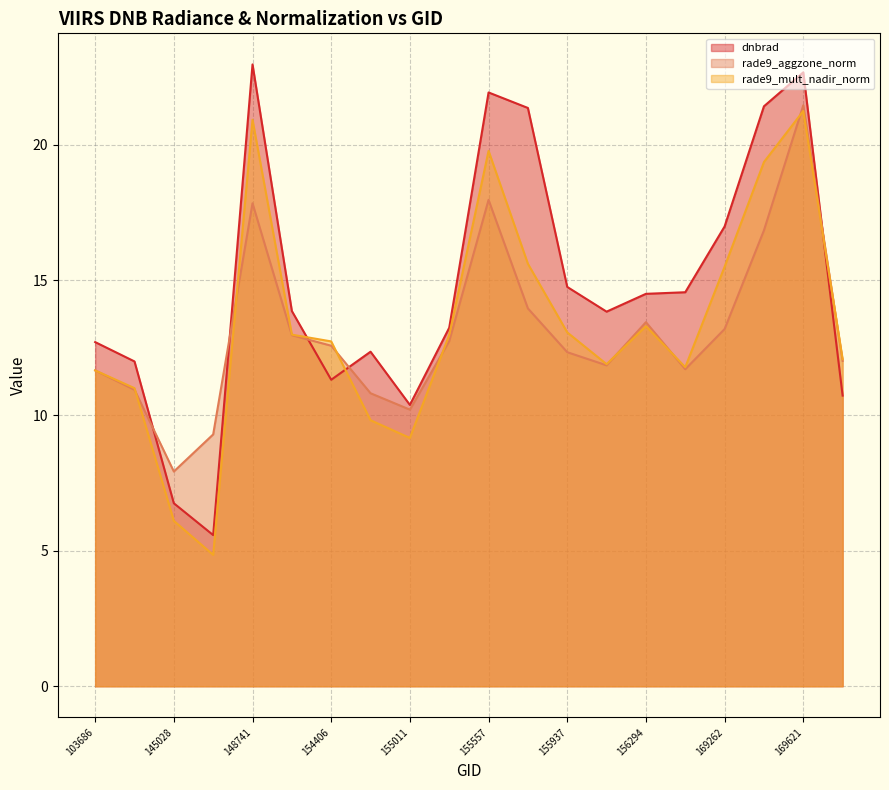

The rade9_aggzone_norm series shows 15.2 at 103686. True or false?

False